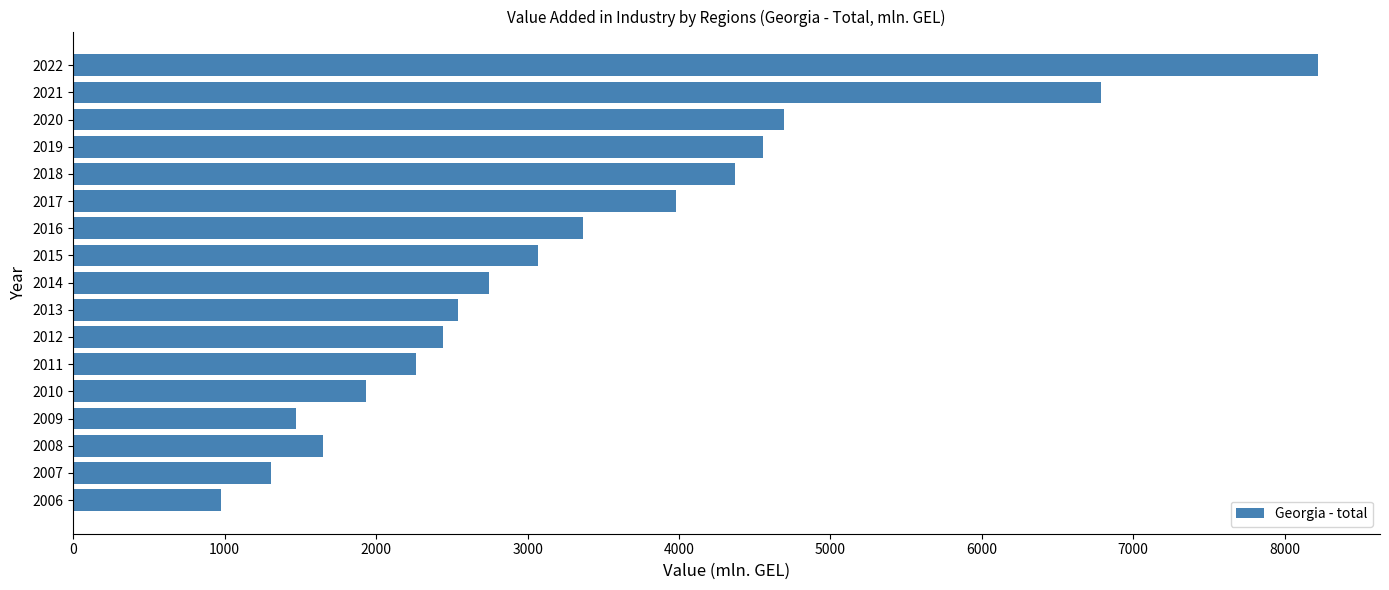

Approximately how many times larger is the value at 2018 compared to 2015?

1.4